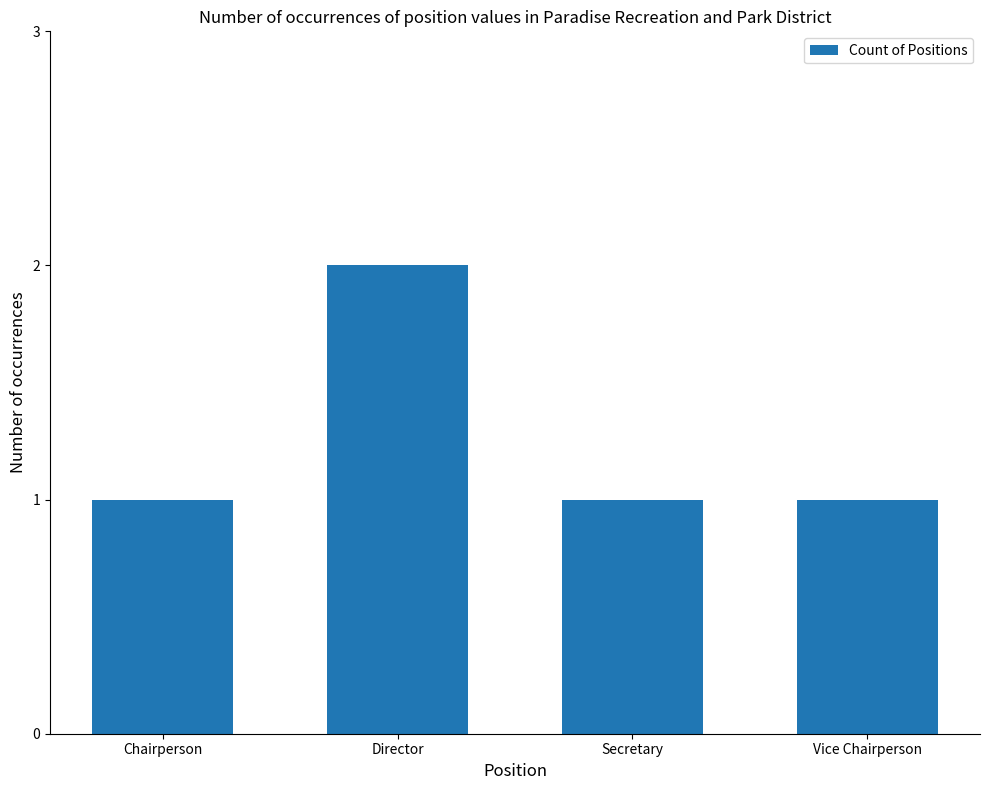

Which label corresponds to the largest value in the chart?

Director